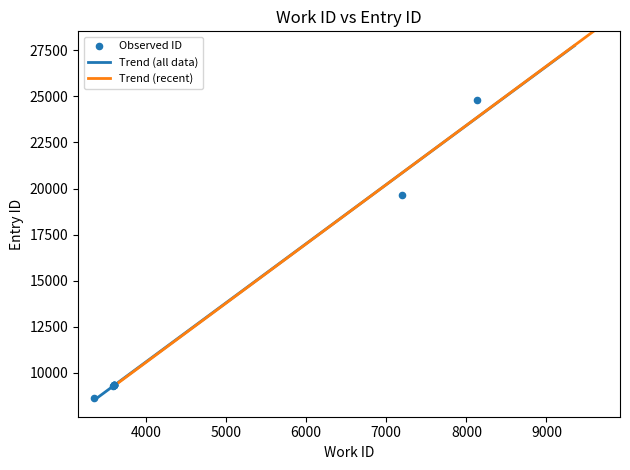

What is the change in value from 3605 to 8129?

+15455